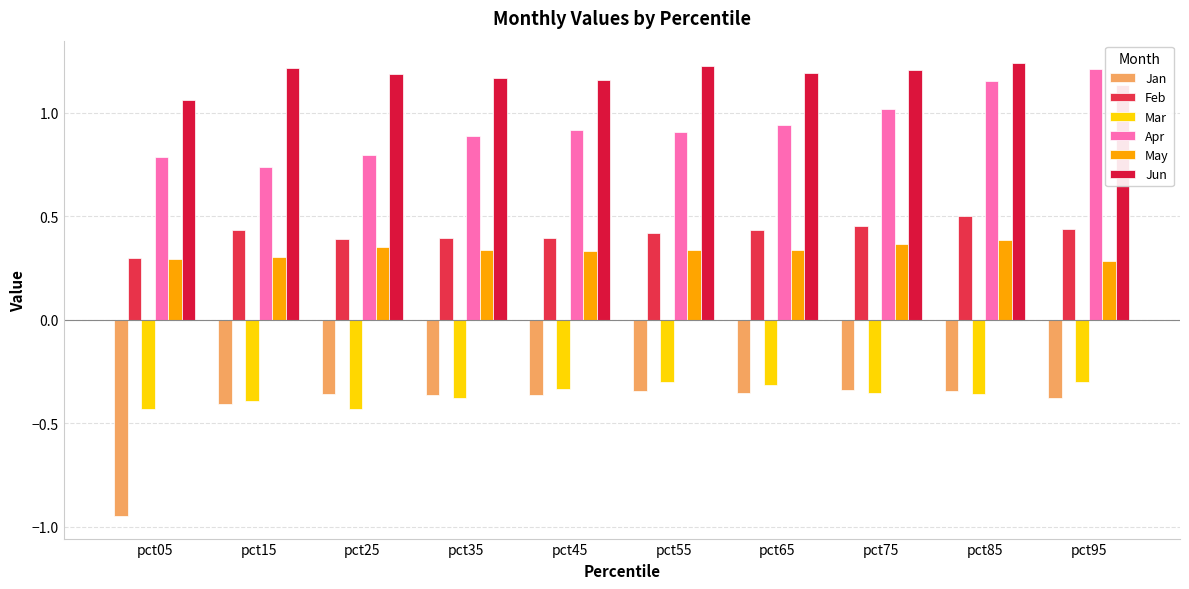

Which series has the largest total across all categories?

Jun